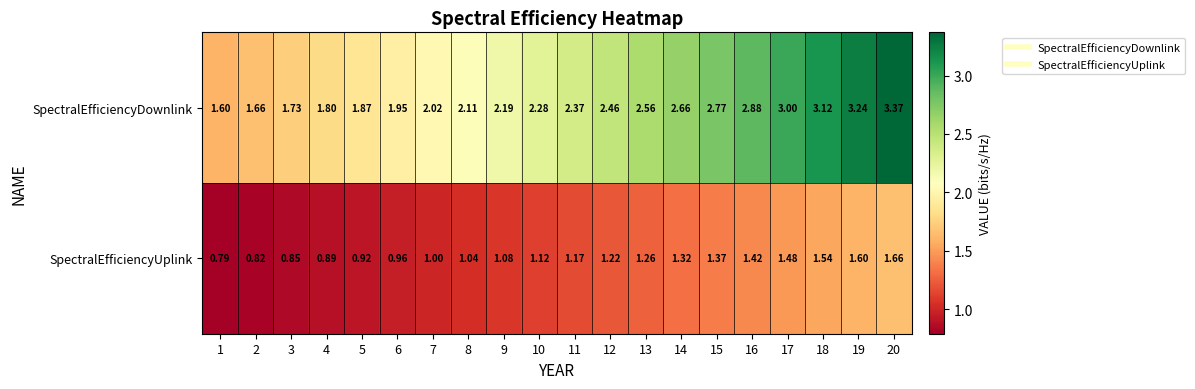

Which series has the widest spread of values?

SpectralEfficiencyDownlink